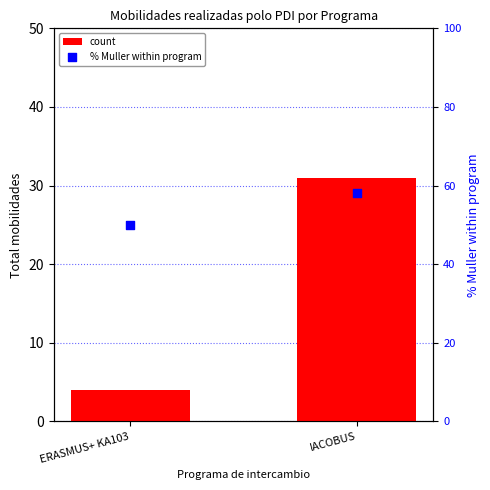

At which category is the sum across all series the highest?

IACOBUS